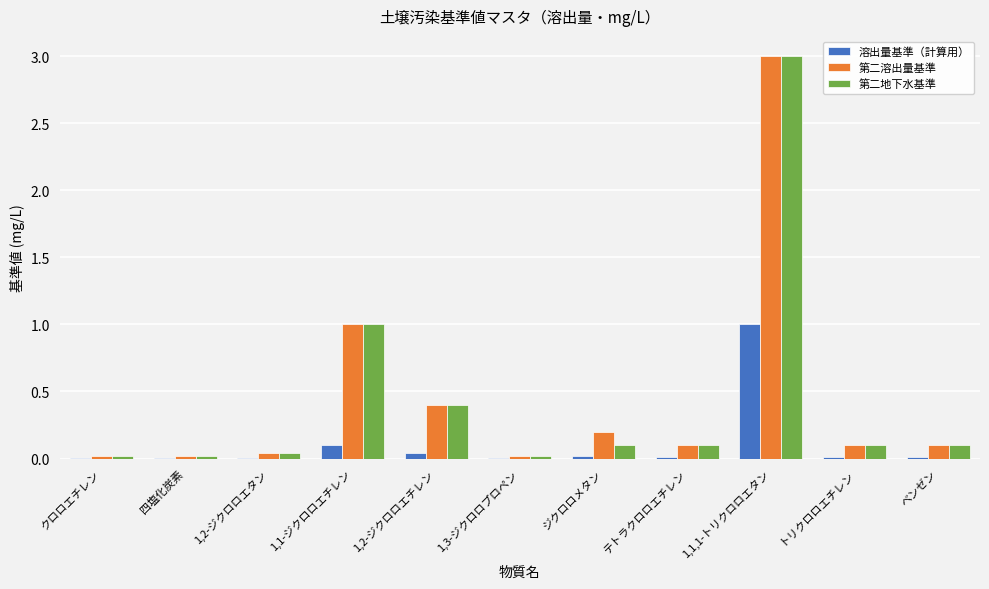

Is it true that 第二溶出量基準 equals 0.6 at 1,2-ジクロロエチレン?

False